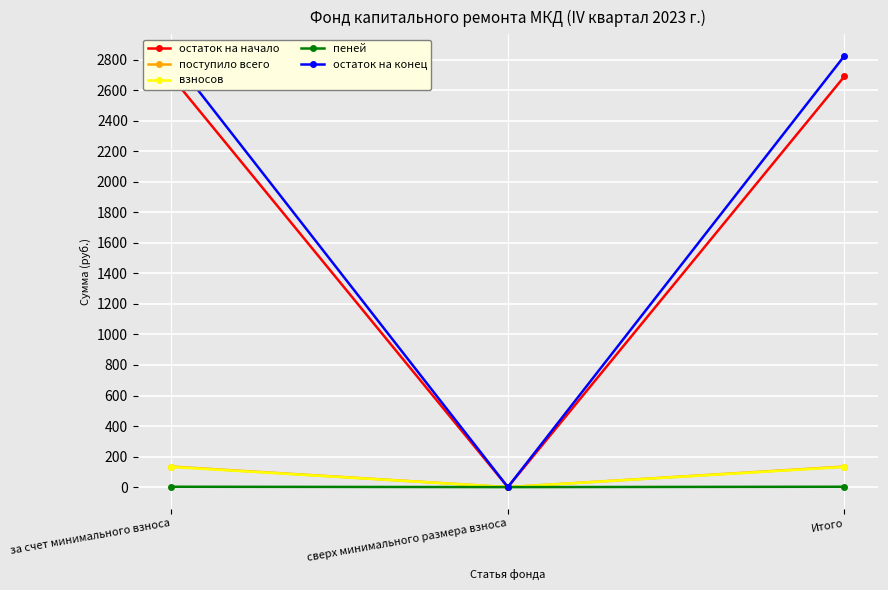

At how many categories does at least one series exceed 2353?

2